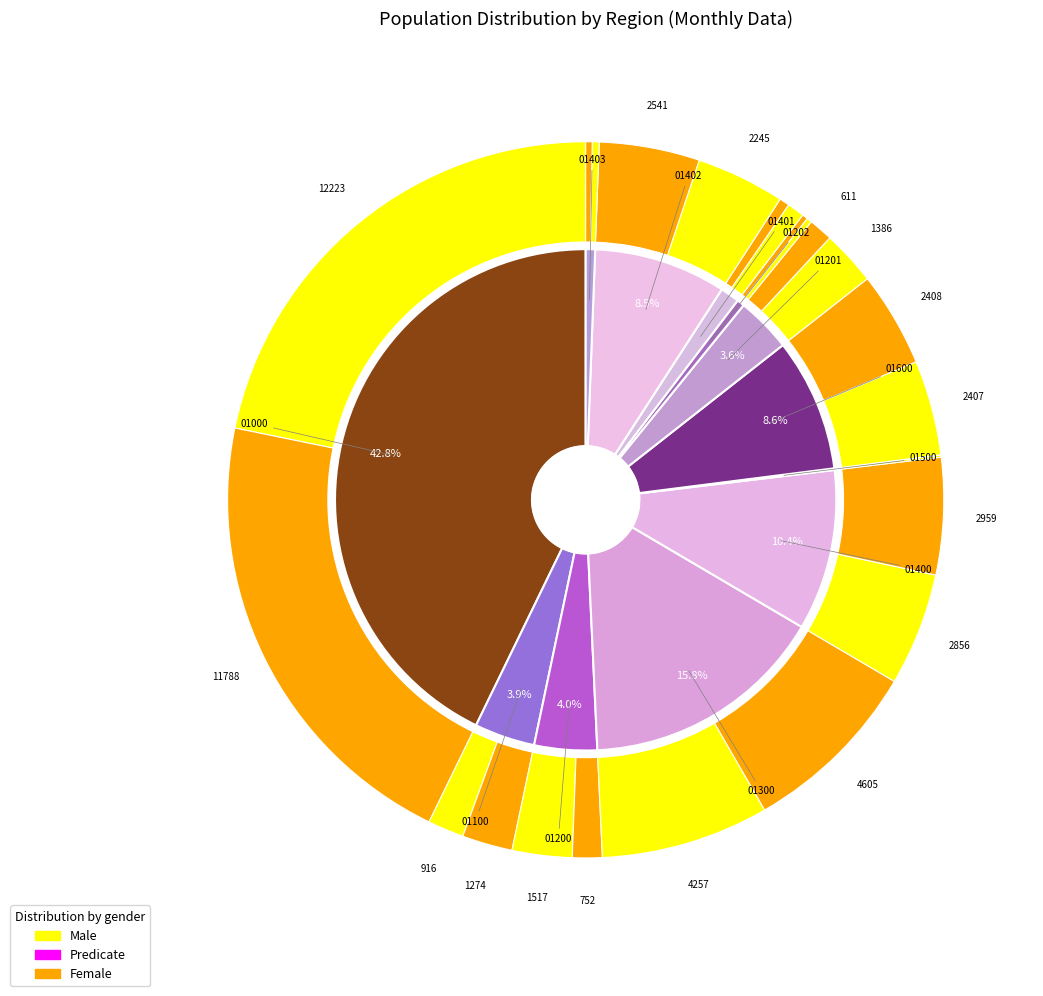

Combined, what portion of the pie is 01400 and 01000?

53.2%